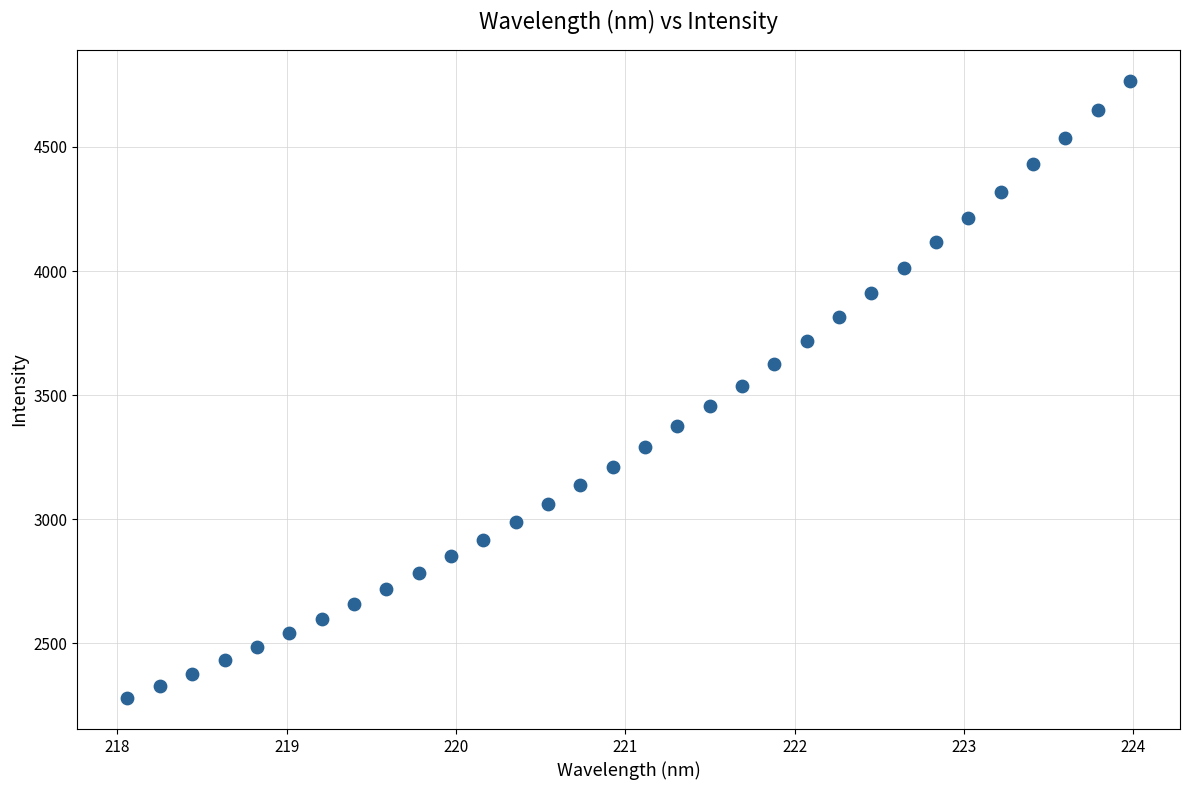

What is the range of Y values (max minus min)?

2488.3